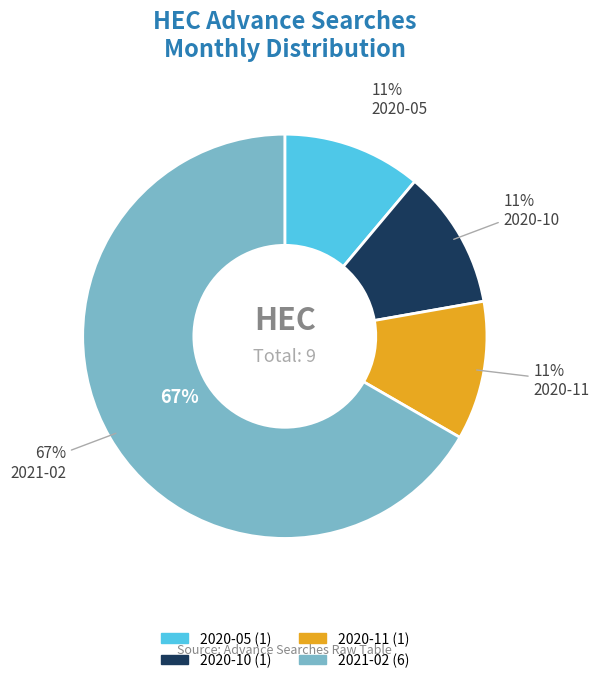

To the nearest percent, what portion does 2020-10 represent?

11%